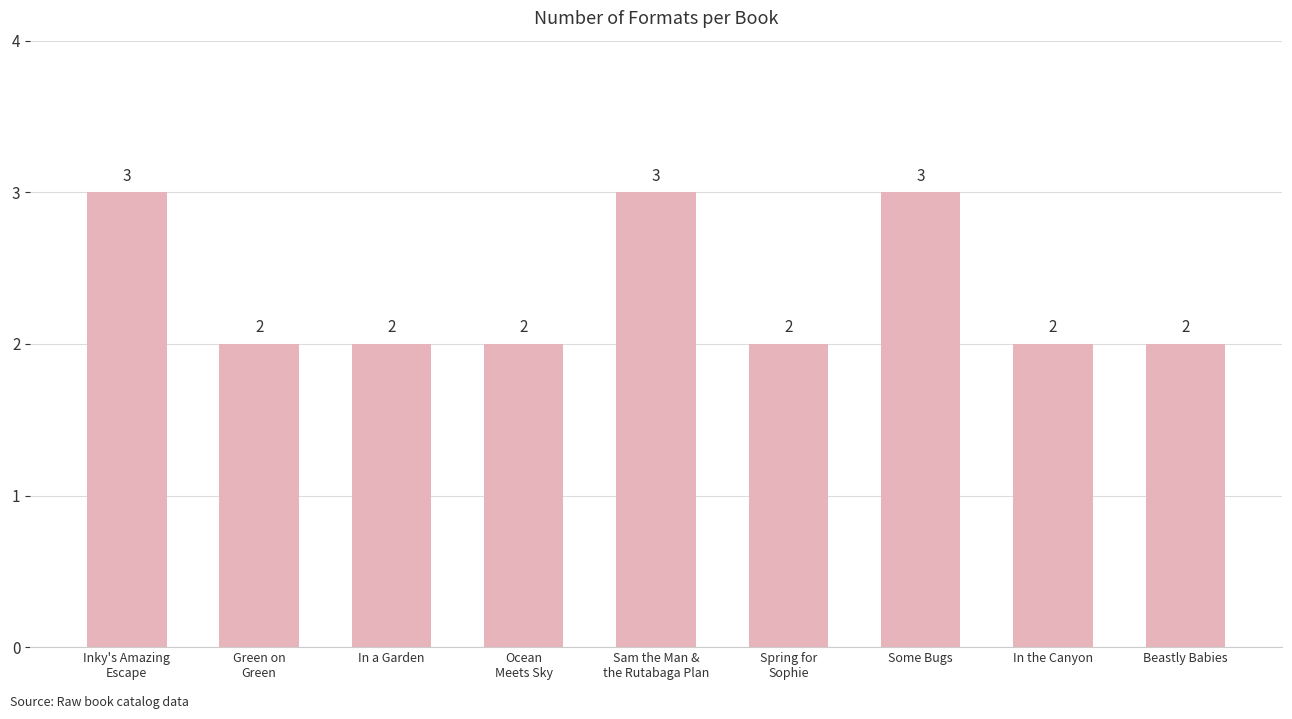

How many values are between 2 and 3?

9